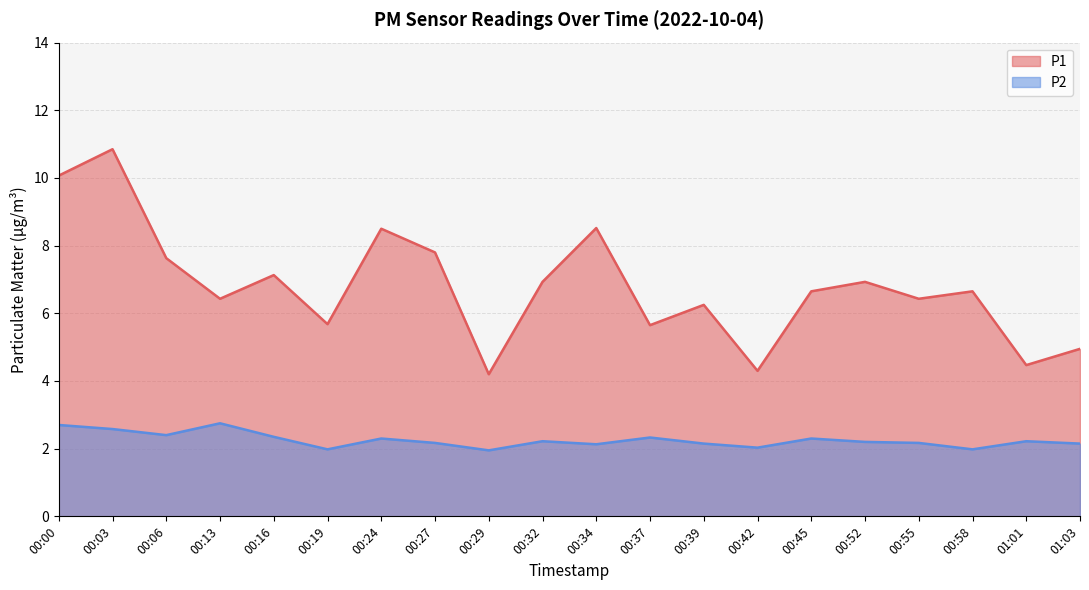

At which category does P1 reach its first local valley?

00:13